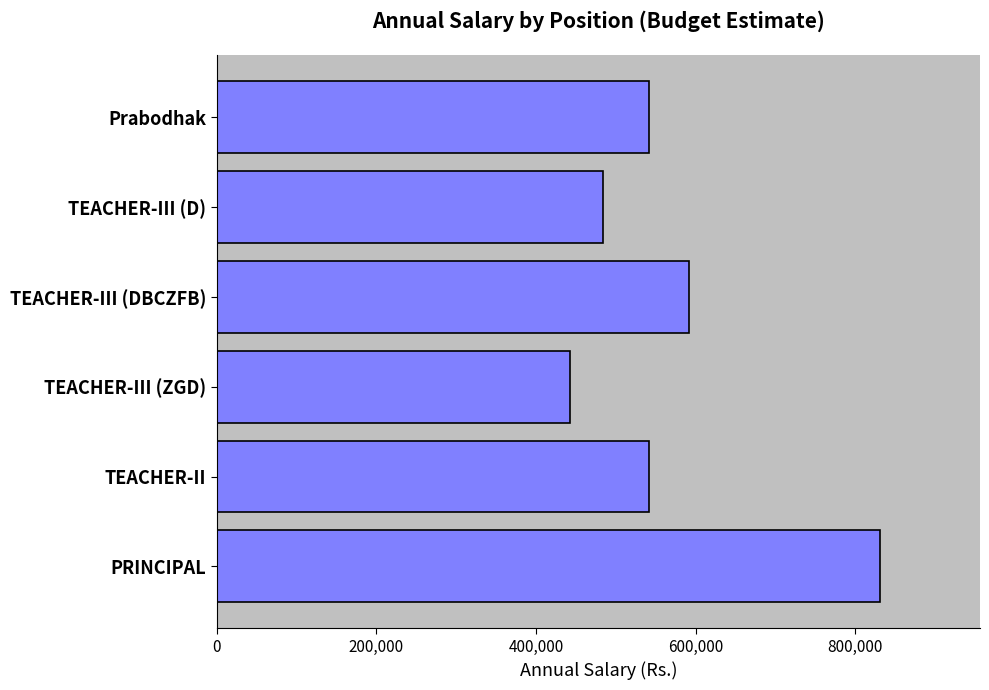

Does the chart contain stacked bars?

No